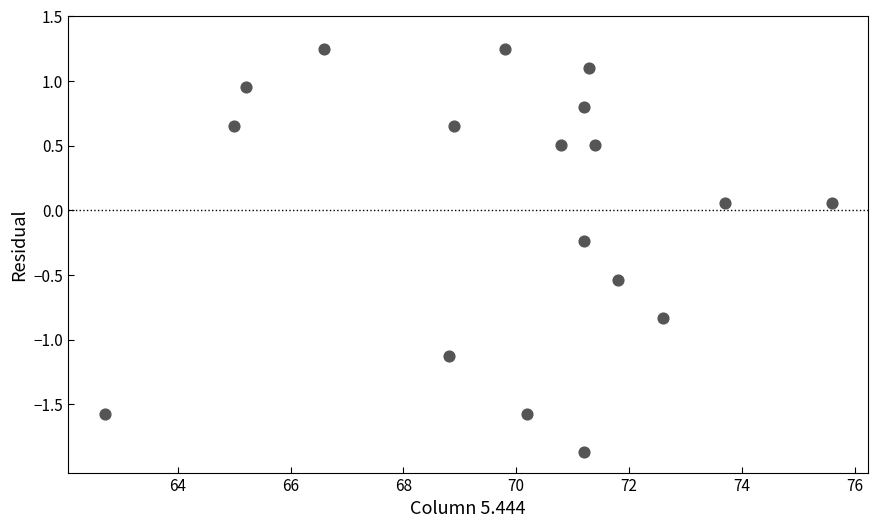

What is the range of X values (max minus min)?

12.9